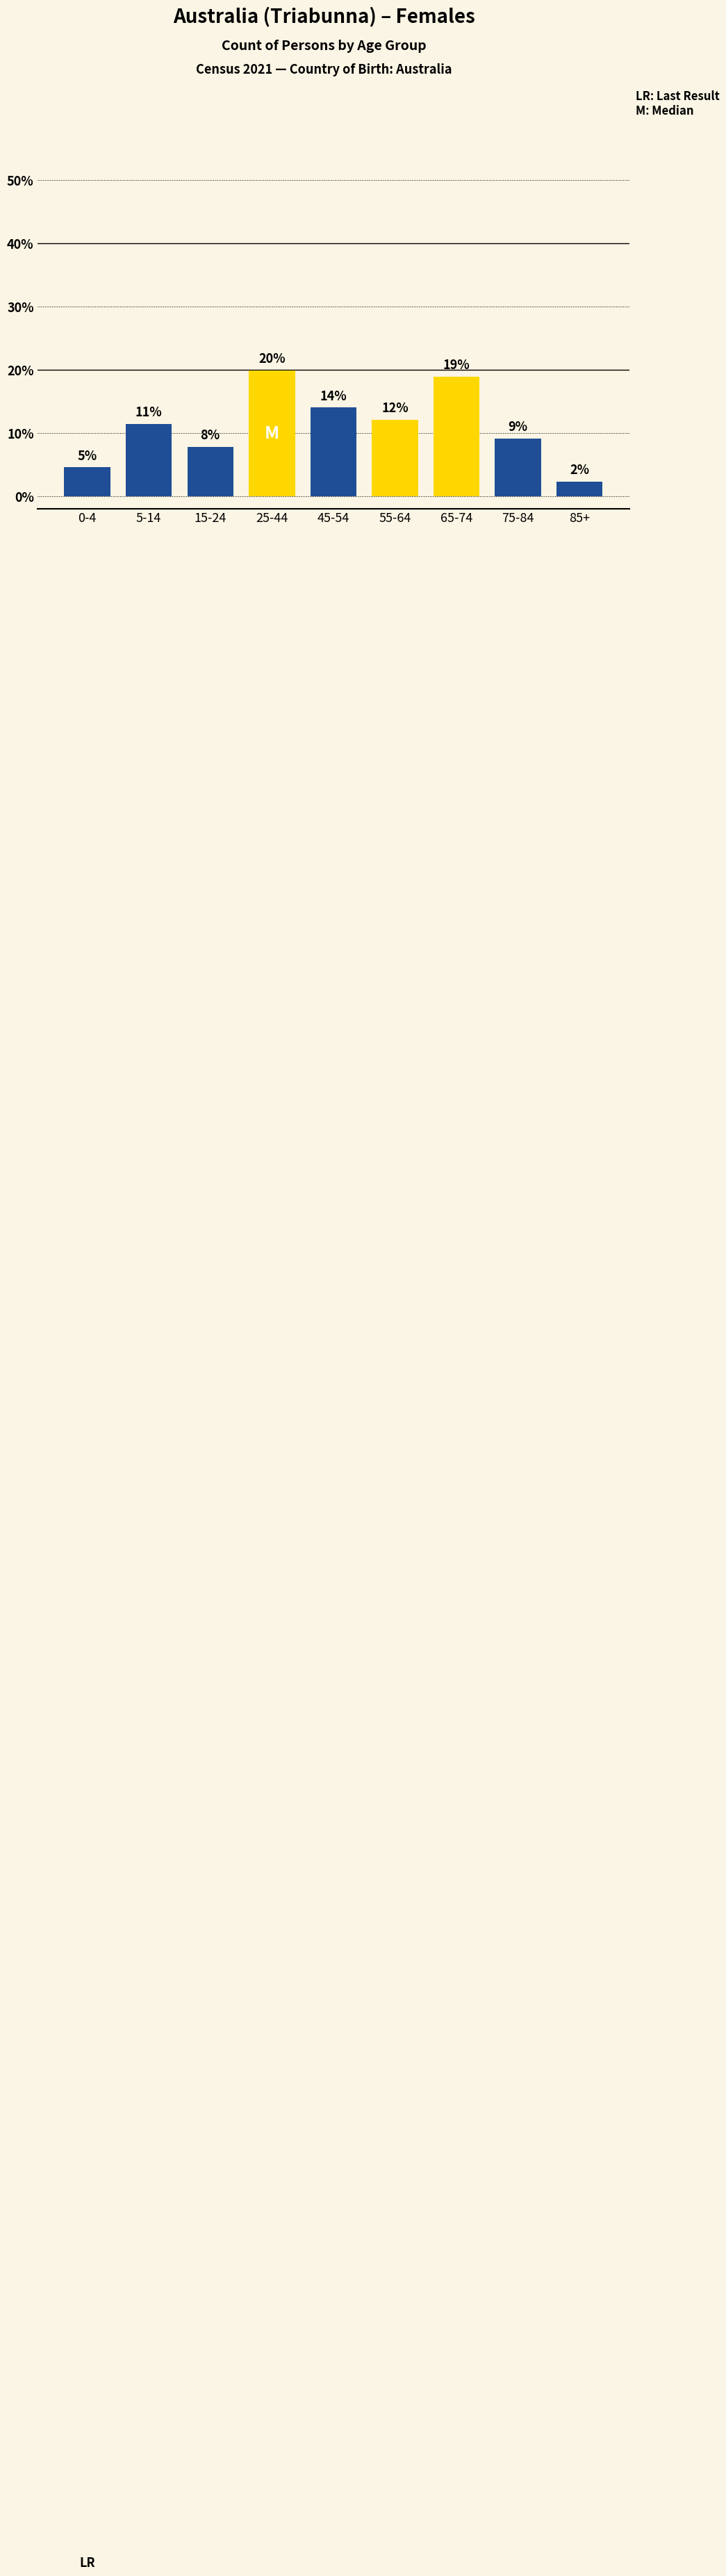

Are the bars horizontal?

No